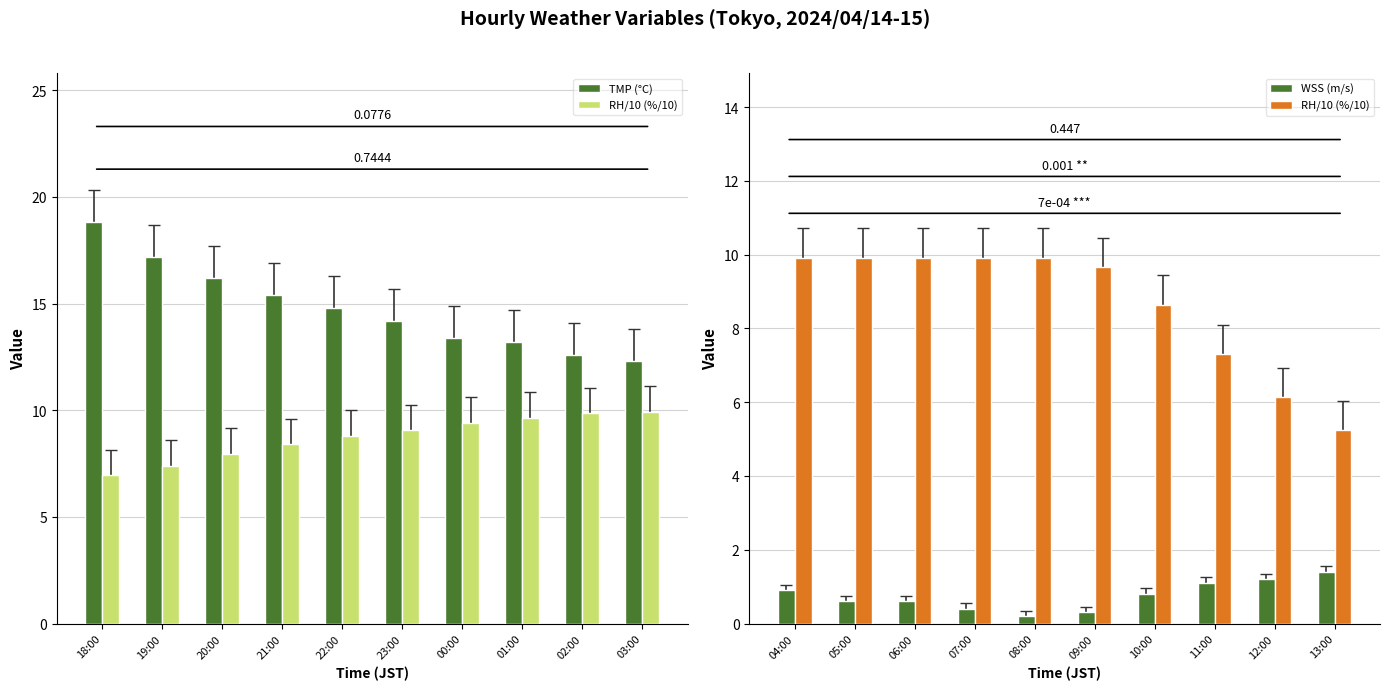

What position from the left is 02:00?

9